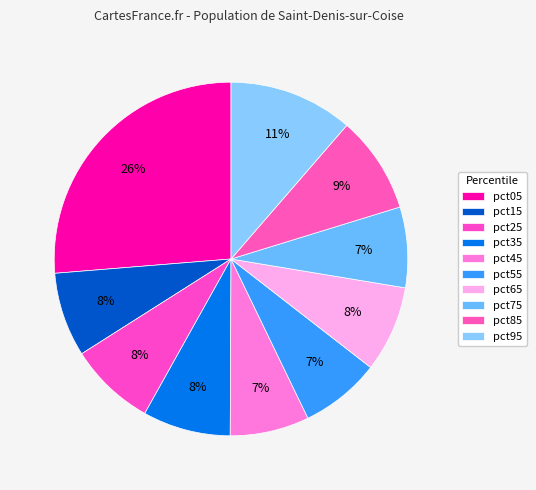

To the nearest percent, what is the combined percentage of pct75 and pct25?

15%